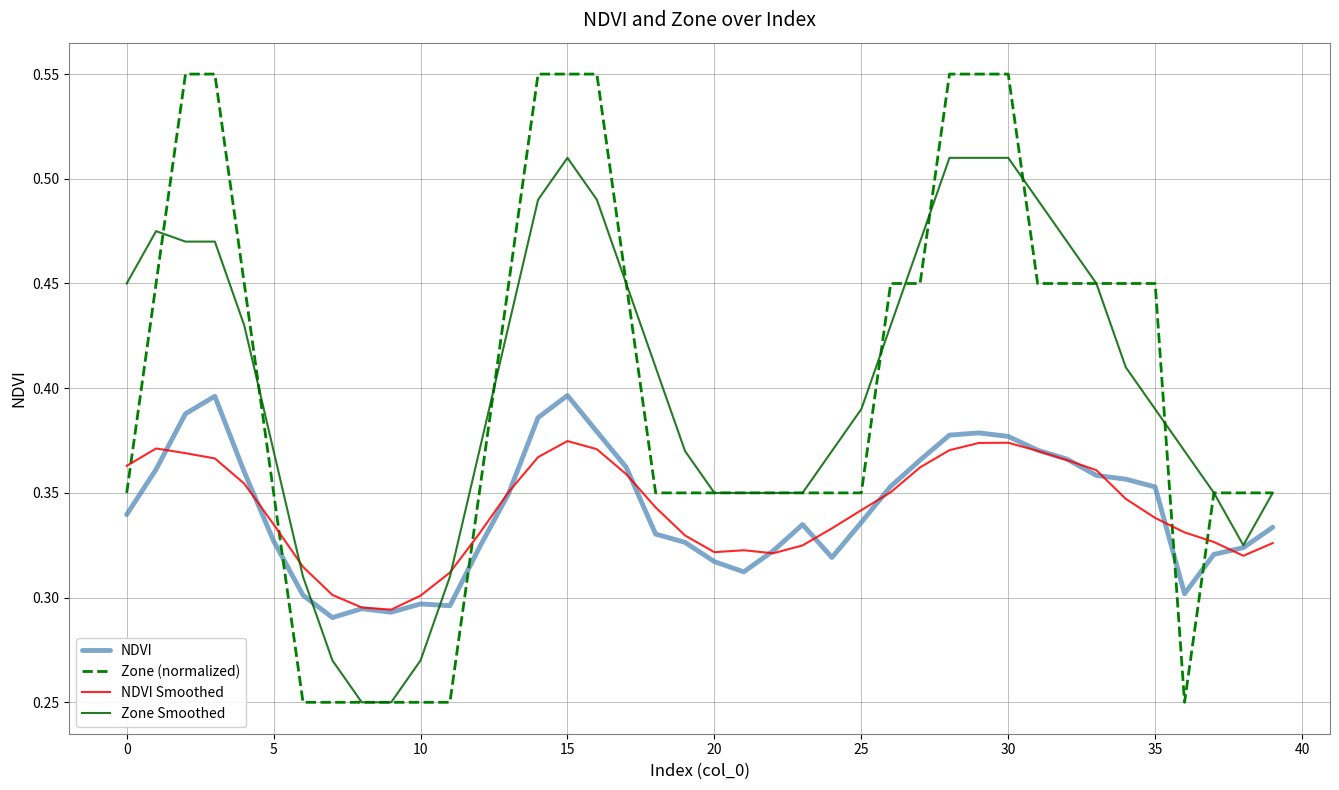

List the series in order of their peak value, highest first.

Zone (normalized), Zone Smoothed, NDVI, NDVI Smoothed